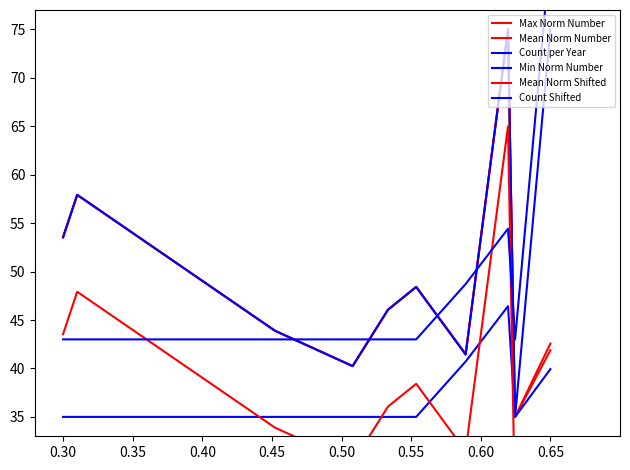

In Count per Year, how many points are lower than both neighbors (excluding endpoints)?

1